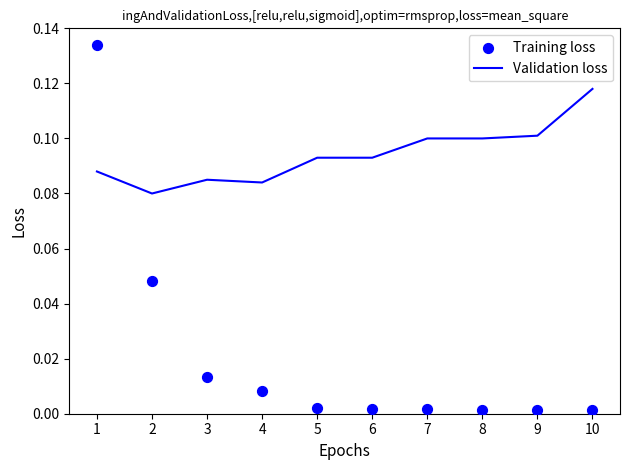

What is the total value across all series at 1?

0.2